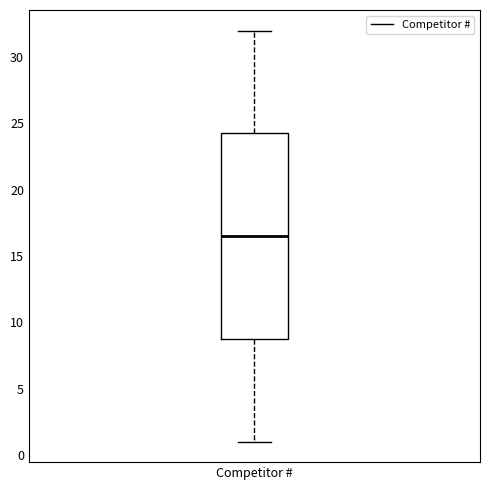

Read this box plot against the y-axis: the position of the median line, the range covered by the box, and the ends of both whiskers. The values are not printed on the chart, so give them approximately, as read against the axis.

median 16.5, box 9.0 to 24.5, whiskers 1.0 to 32.0